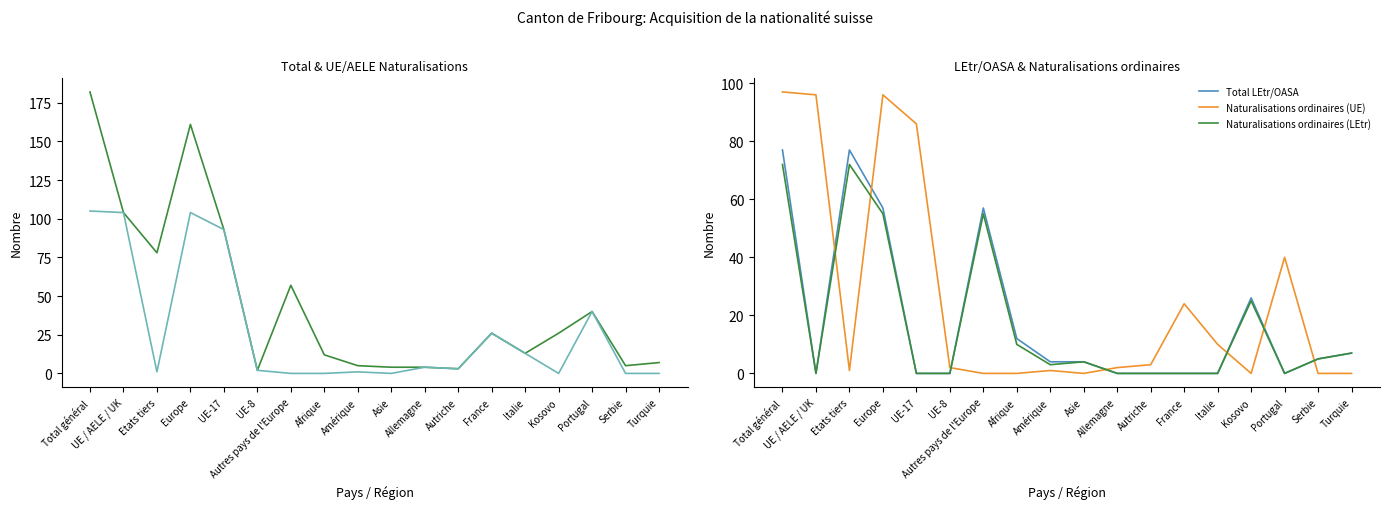

Is it true that Total UE/AELE equals 104 at UE / AELE / UK?

True